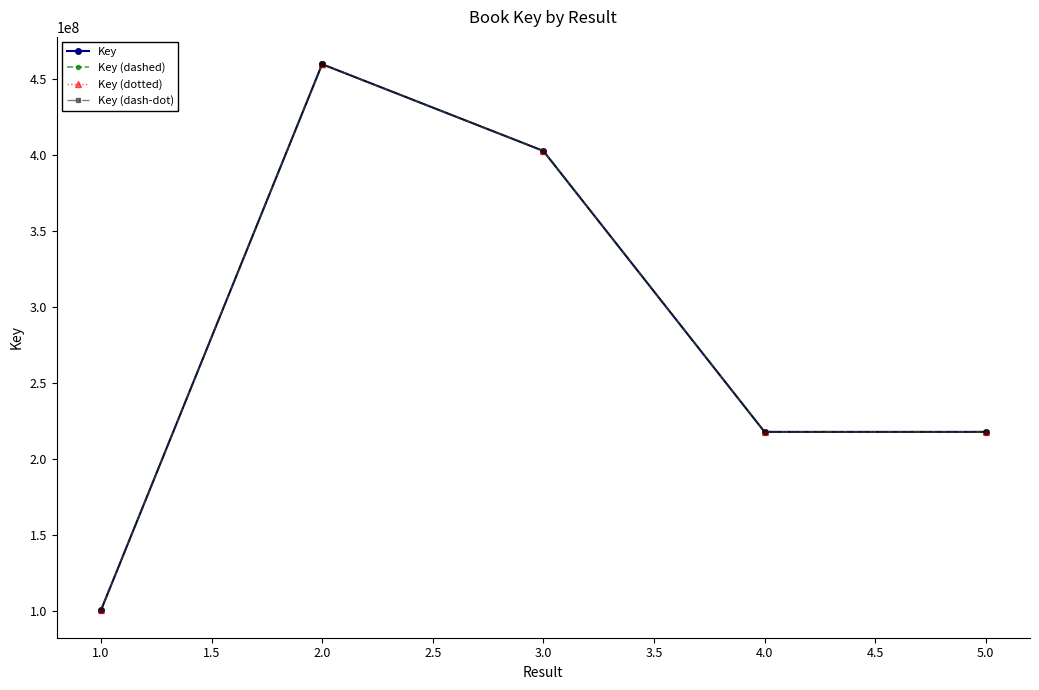

What is the sum of the Key (dotted) values at 5.0 and 2.0?

678115293